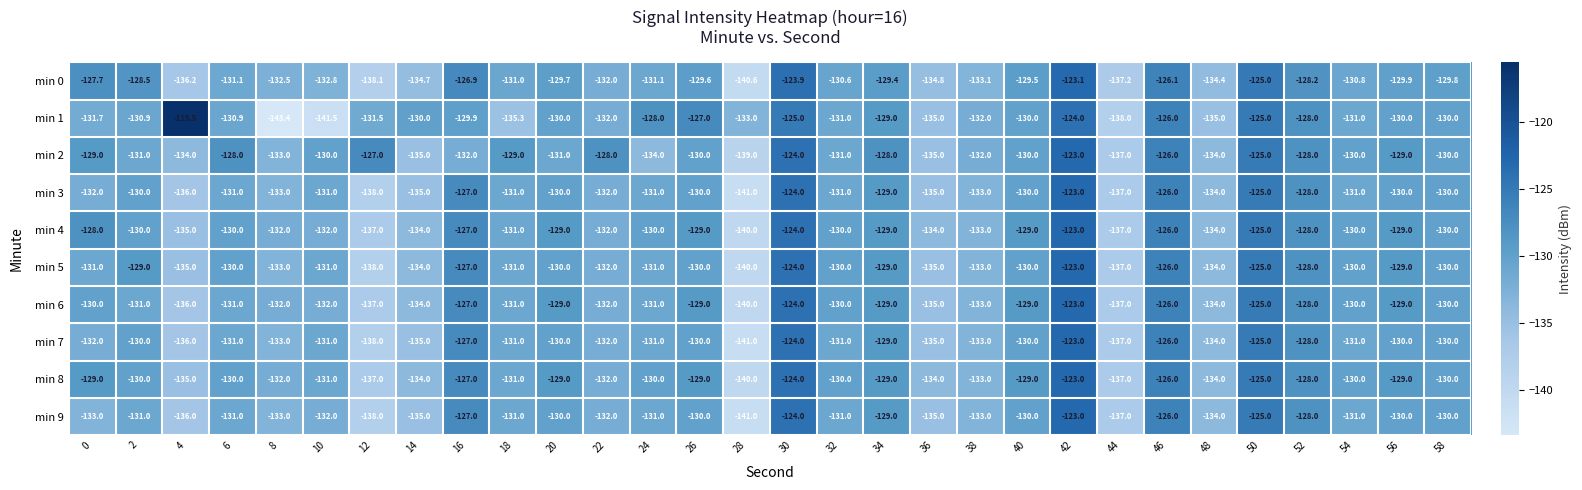

At which label does min 8 reach its peak?

42